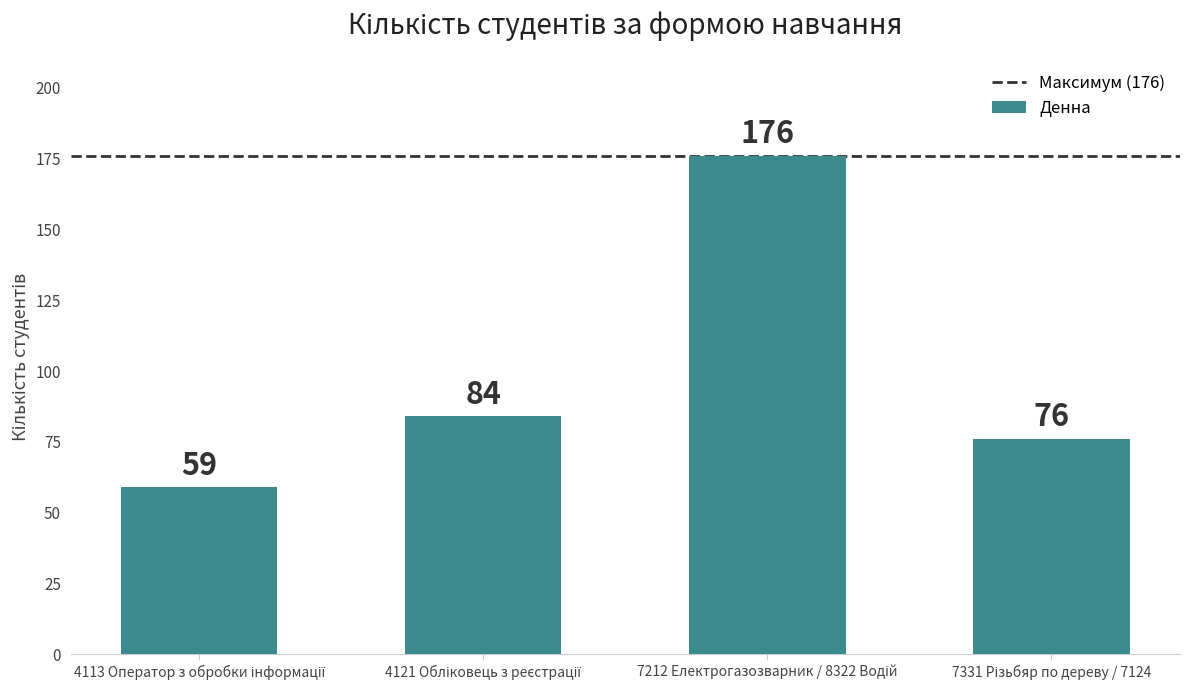

What is the value of the 1st bar from the left?

59